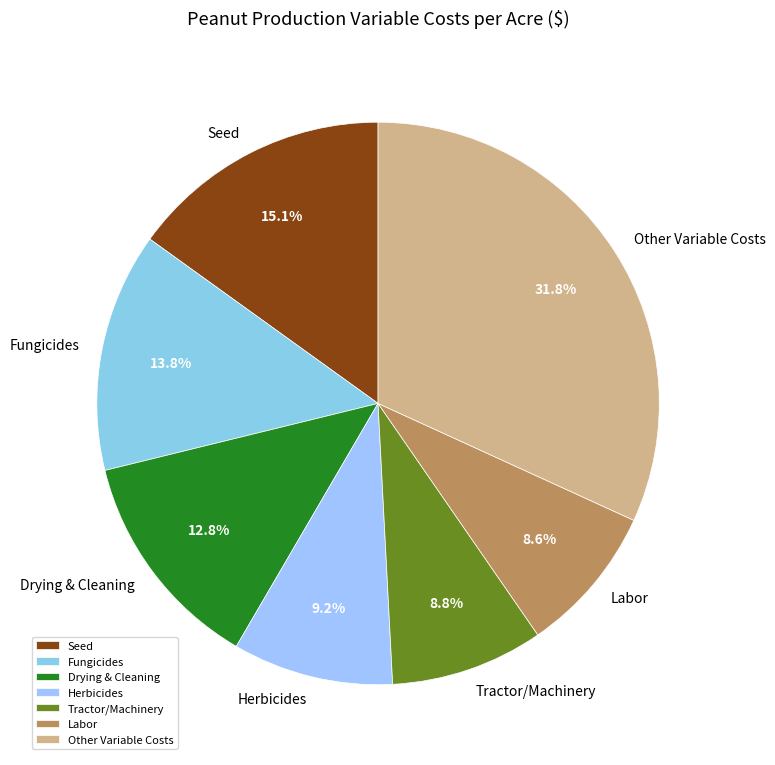

What percentage is NOT represented by Herbicides?

90.8%